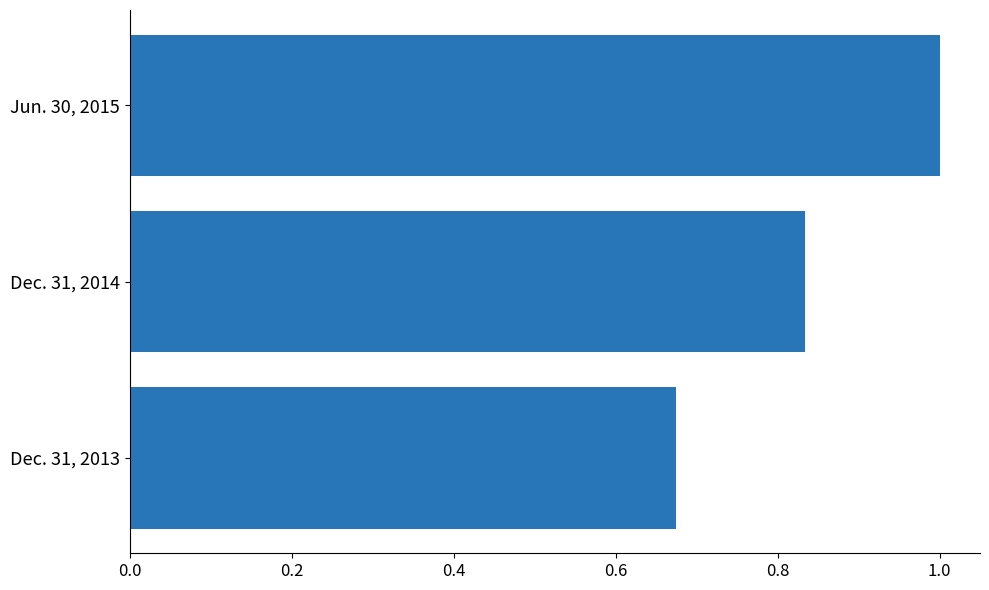

Is it true that the value at Jun. 30, 2015 is 0.6?

False